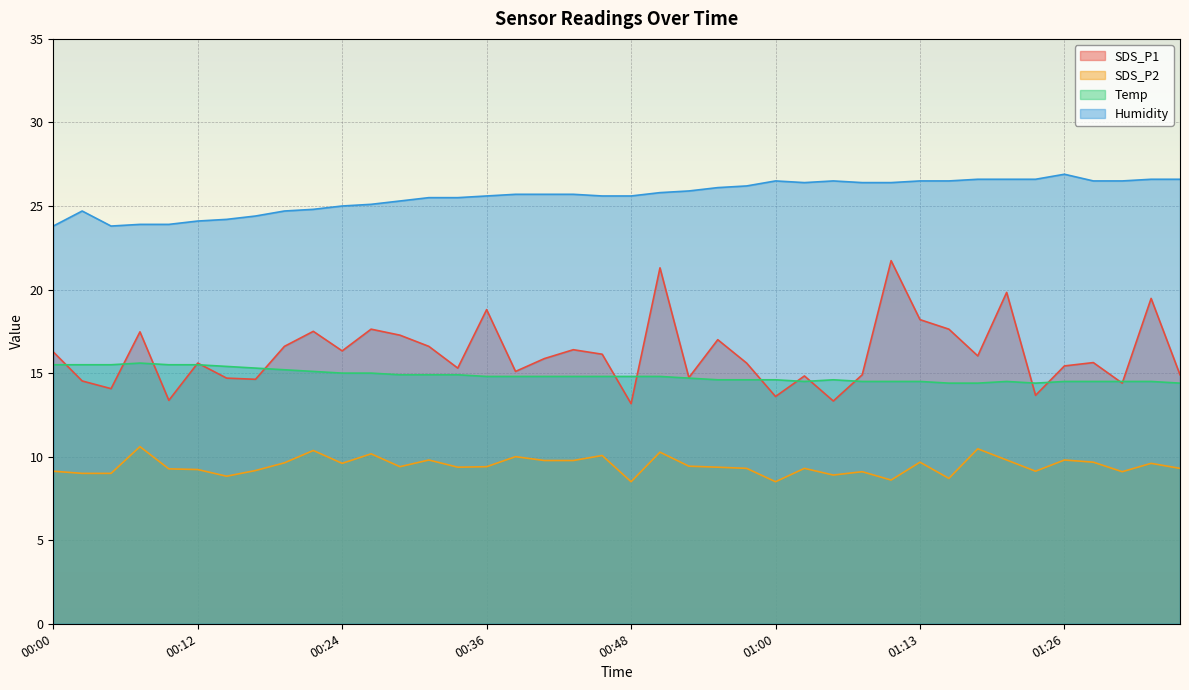

The value of Temp at 01:35 is 14.4. True or false?

True